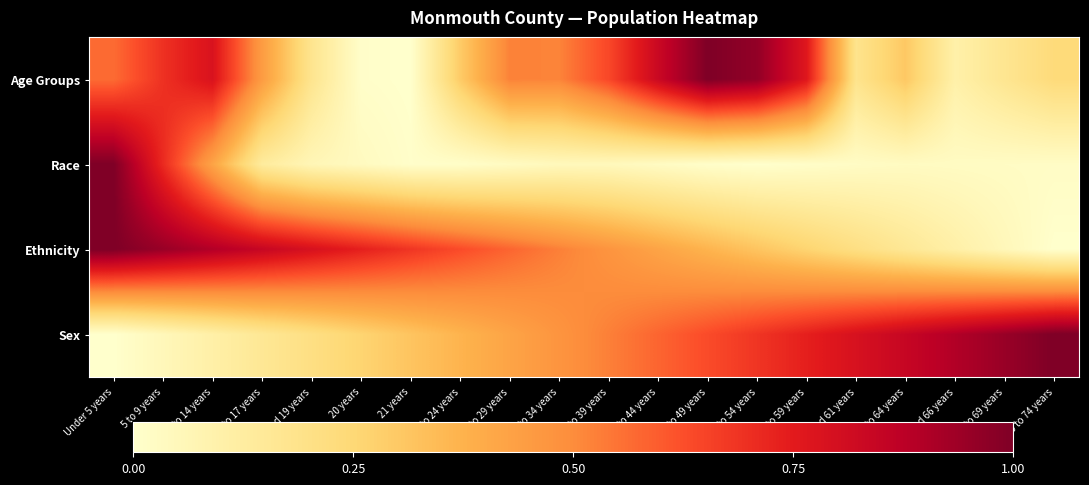

What is the greatest value displayed?

1.0